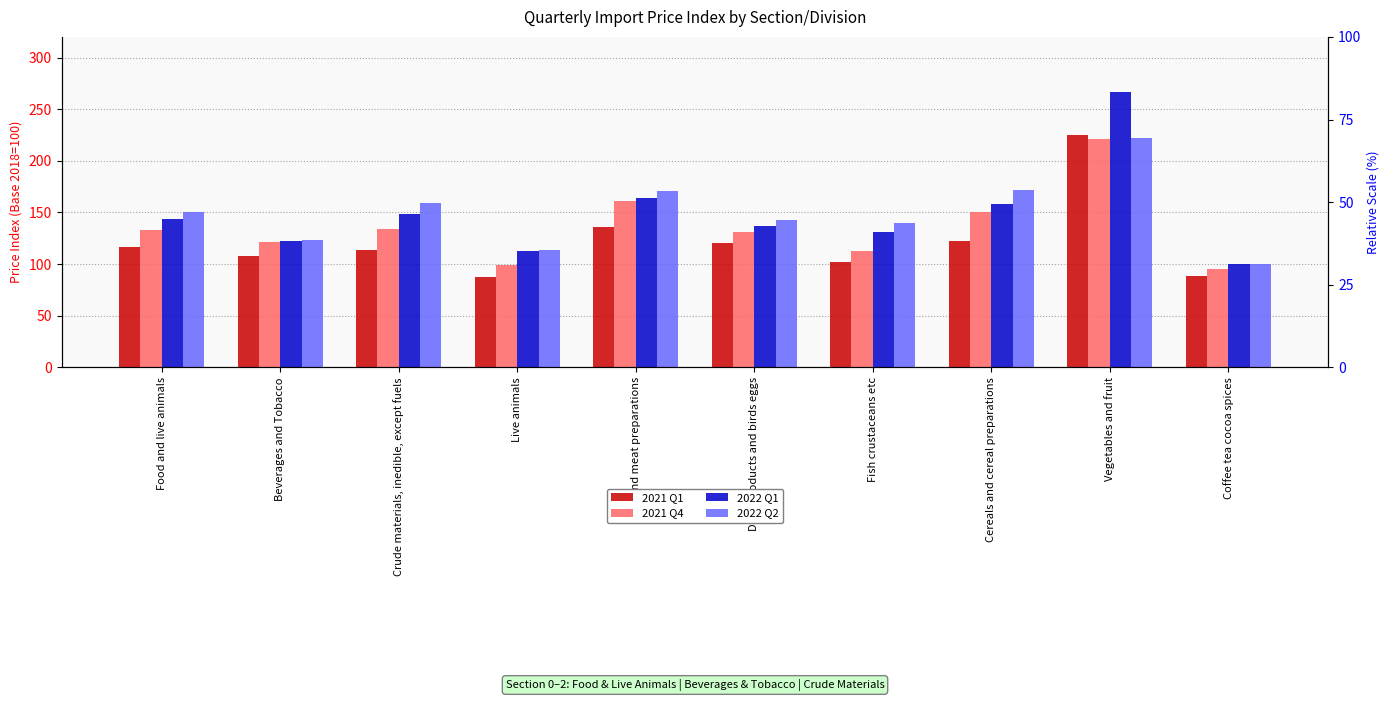

True or false: 2021 Q1 has a value of 88.0 at Coffee tea cocoa spices.

True